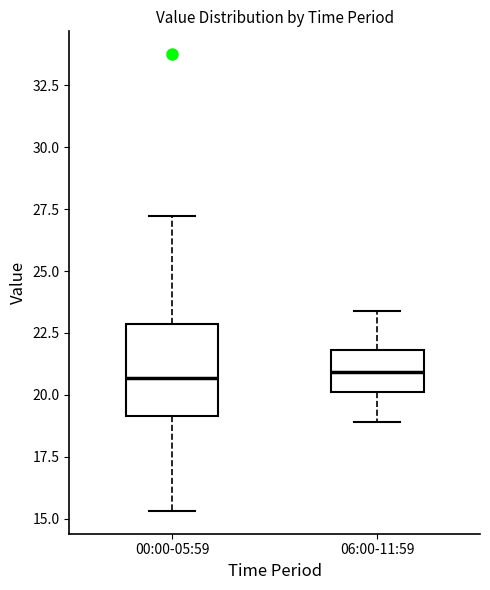

Reading left to right, transcribe this box plot: for each box, give where its median line is, the range the box spans, and where its two whiskers end, as read against the y-axis. The values are not printed on the chart, so give them approximately, as read against the axis.

00:00-05:59: median 20.5, box 19.0 to 23.0, whiskers 15.5 to 27.0
06:00-11:59: median 21.0, box 20.0 to 22.0, whiskers 19.0 to 23.5